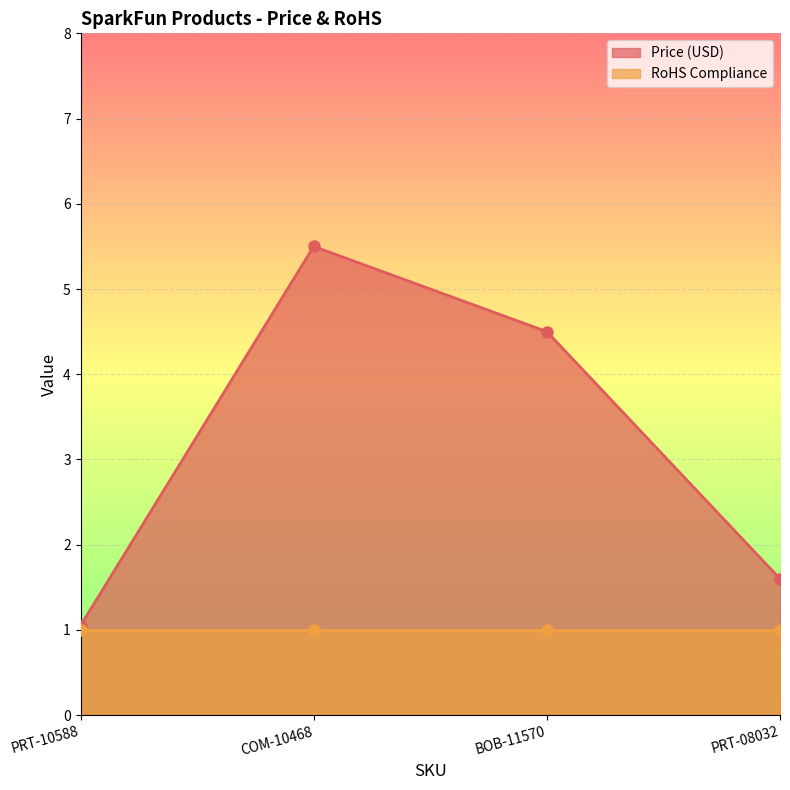

What is the label of the 4th point from the left?

PRT-08032